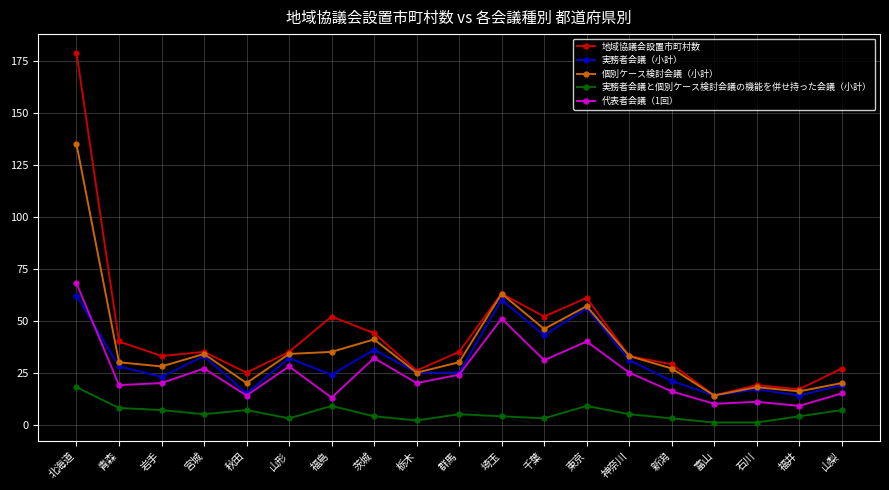

What is the label of the 11th point from the left?

埼玉